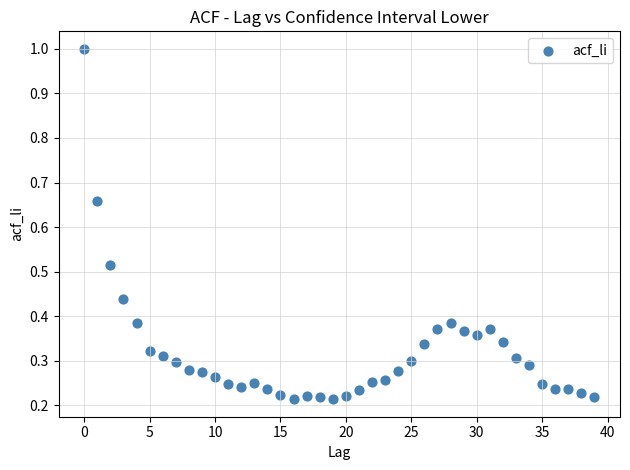

What is the range of Y values (max minus min)?

0.8